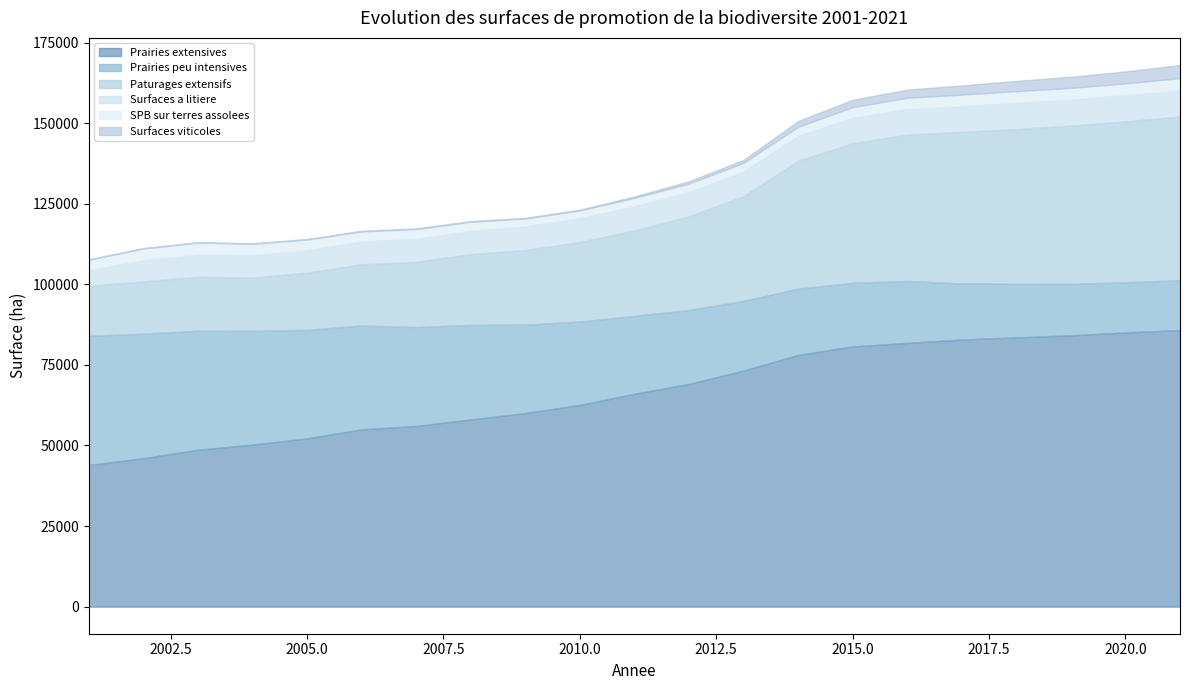

True or false: SPB sur terres assolees has a value of 3136.1 at 2006.

True